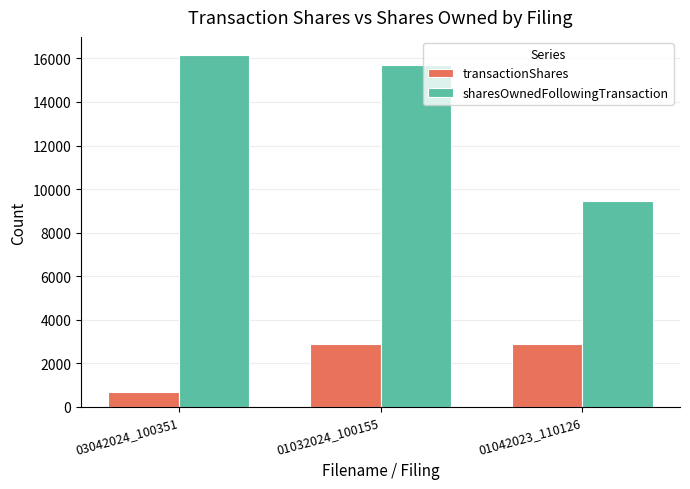

How many series are shown in this chart?

2